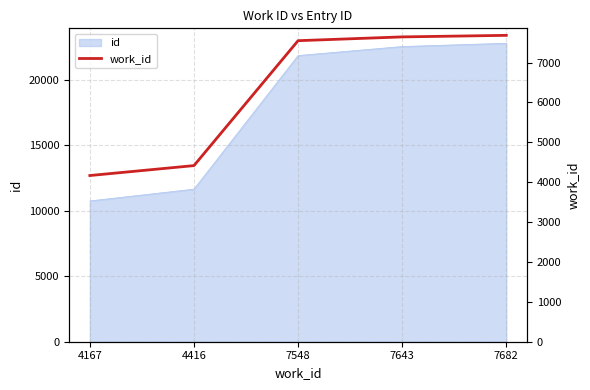

Count the number of categories in the chart.

5